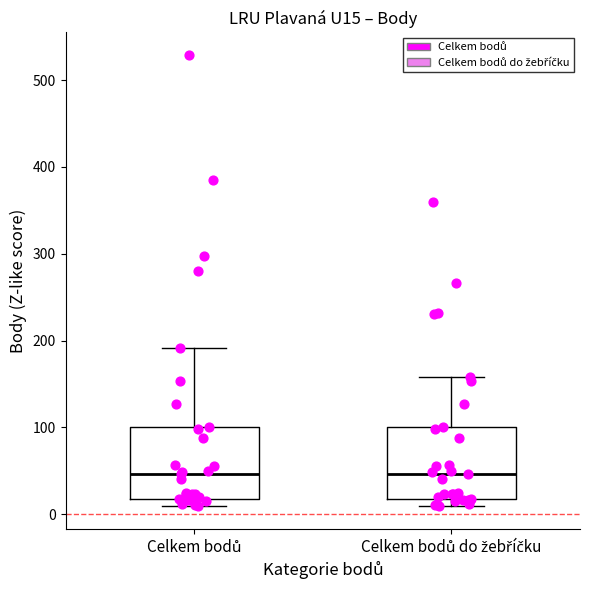

Reading left to right, transcribe this box plot: for each box, give where its median line is, the range the box spans, and where its two whiskers end, as read against the y-axis. The values are not printed on the chart, so give them approximately, as read against the axis.

Celkem bodů: median 50, box 20 to 100, whiskers 10 to 190
Celkem bodů do žebříčku: median 50, box 20 to 100, whiskers 10 to 160